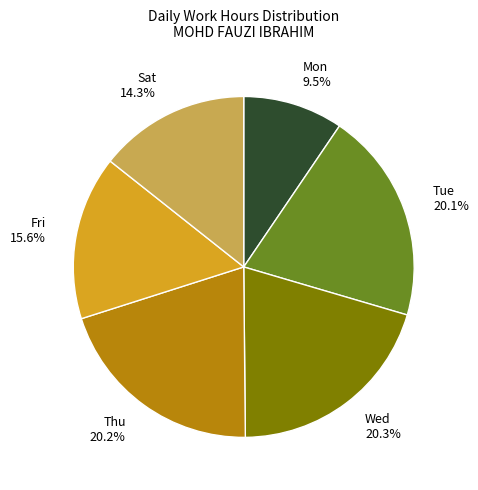

Which category has the smallest portion of the pie?

Mon